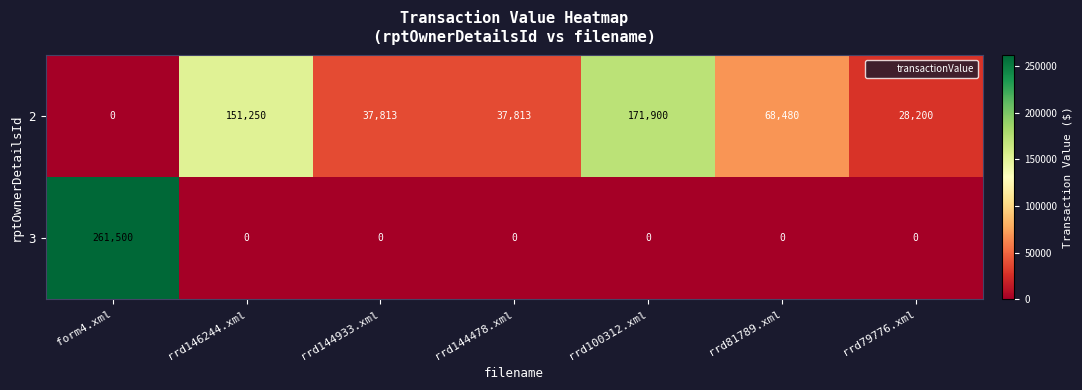

How many series are shown in this chart?

2